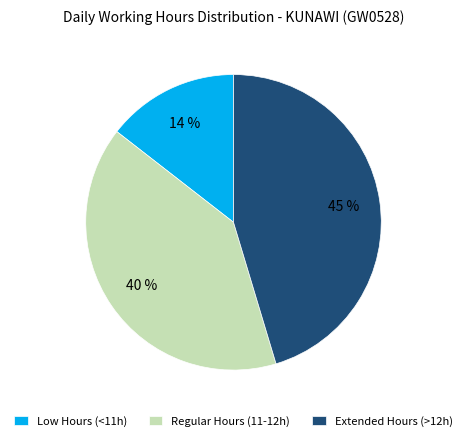

Does any single category account for the majority?

No